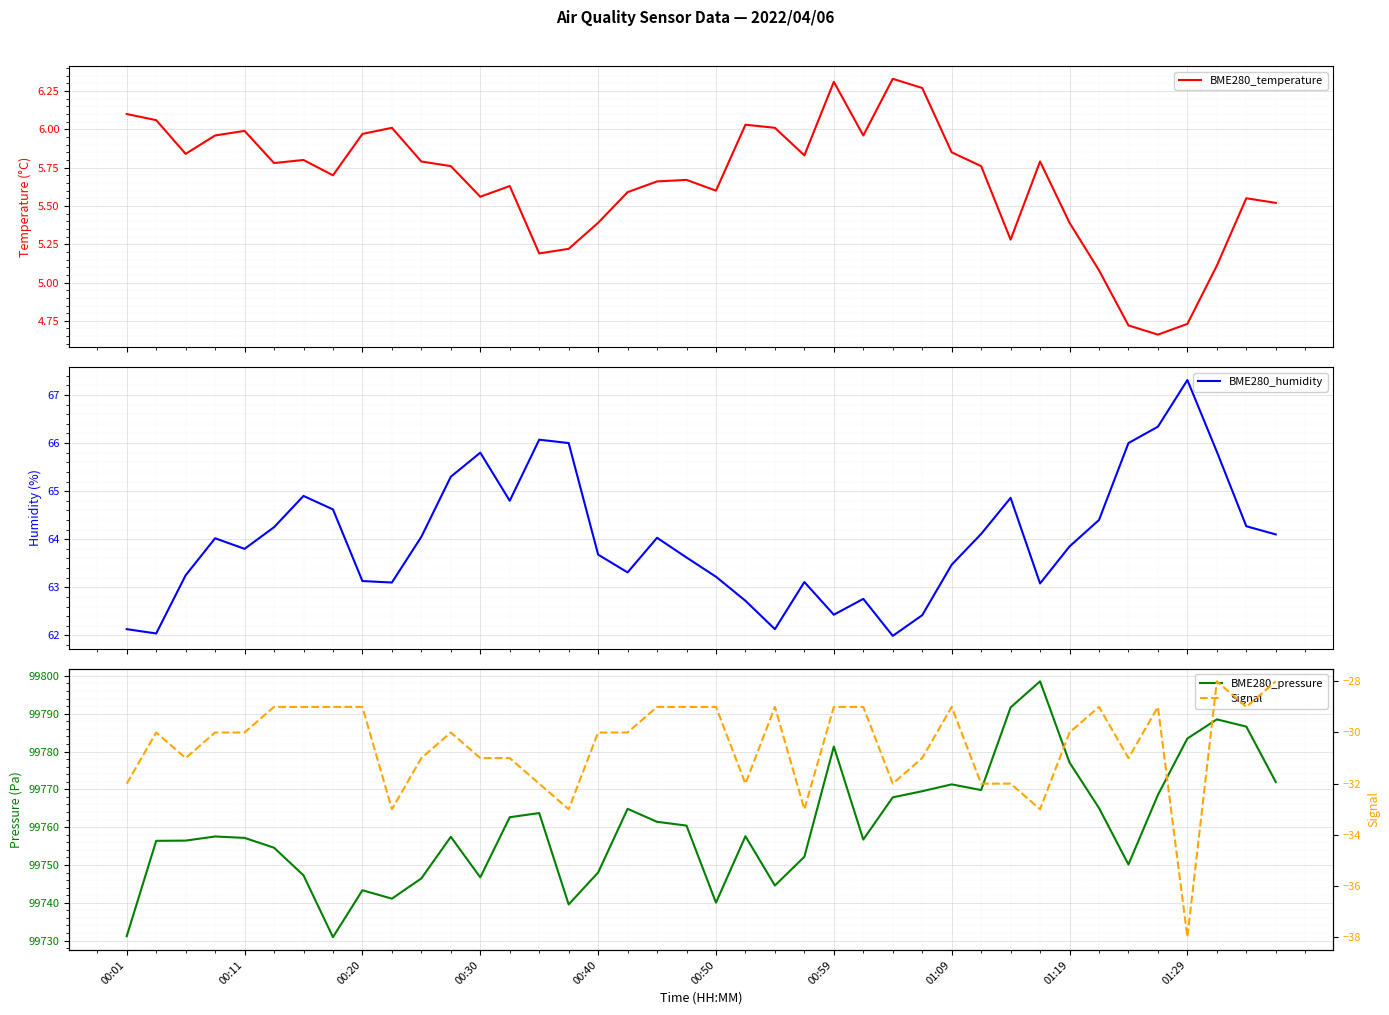

True or false: BME280_humidity and BME280_temperature intersect in this chart.

False